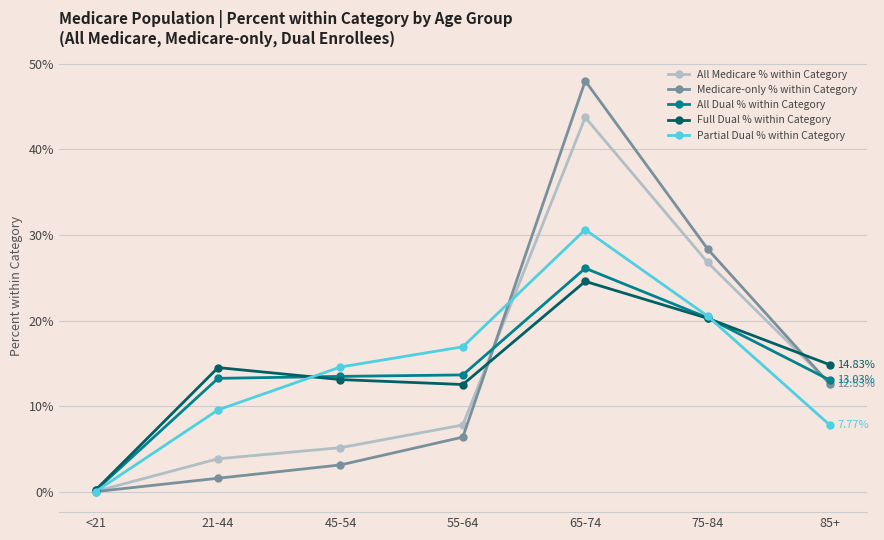

Which series ends up on top after the final intersection of Medicare-only % within Category and All Dual % within Category?

All Dual % within Category